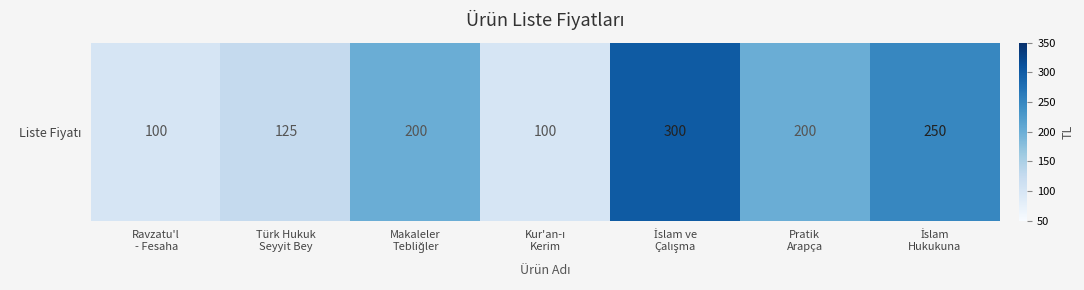

What is the change in value from Ravzatu'l
- Fesaha to İslam
Hukukuna?

+150